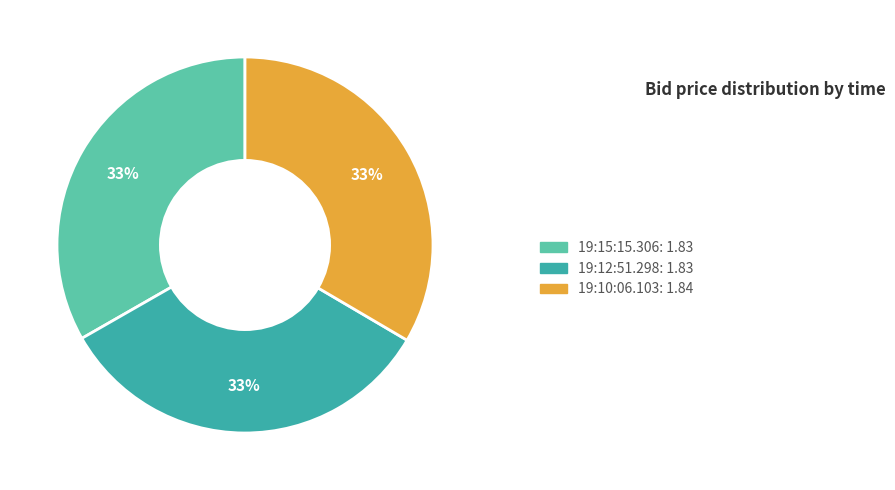

To the nearest percent, what is the combined percentage of 19:10:06.103 and 19:15:15.306?

67%